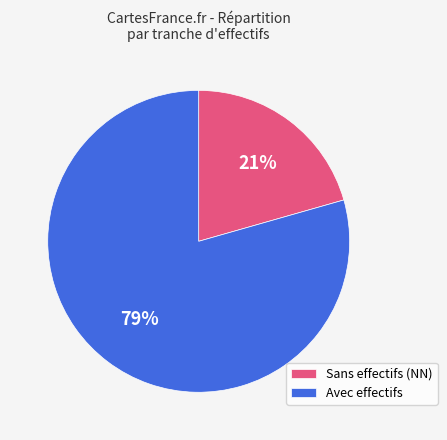

How many segments does this pie chart have?

2